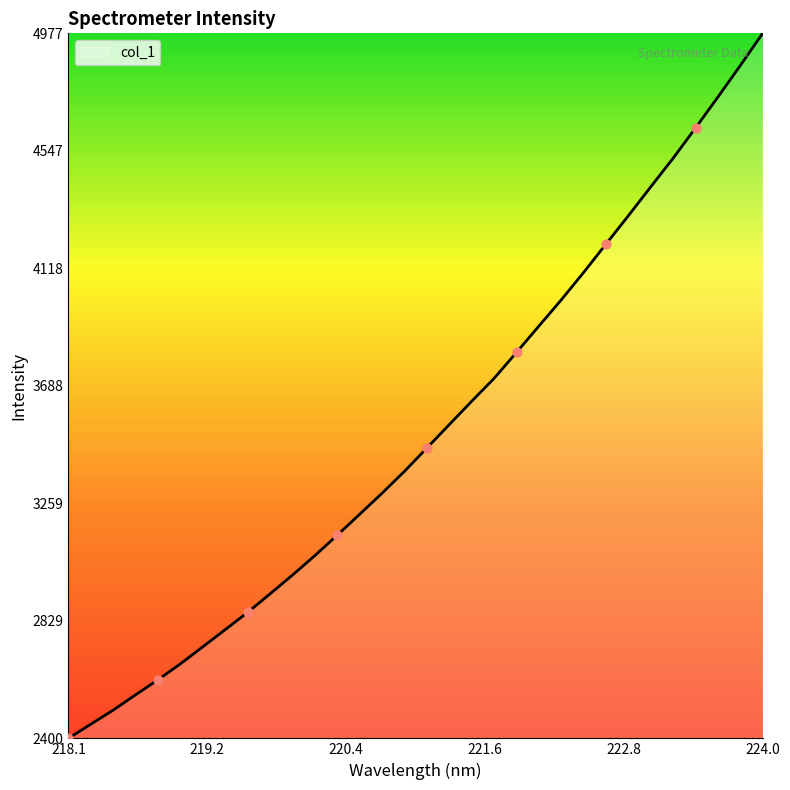

What is the minimum value shown in the chart?

2399.9